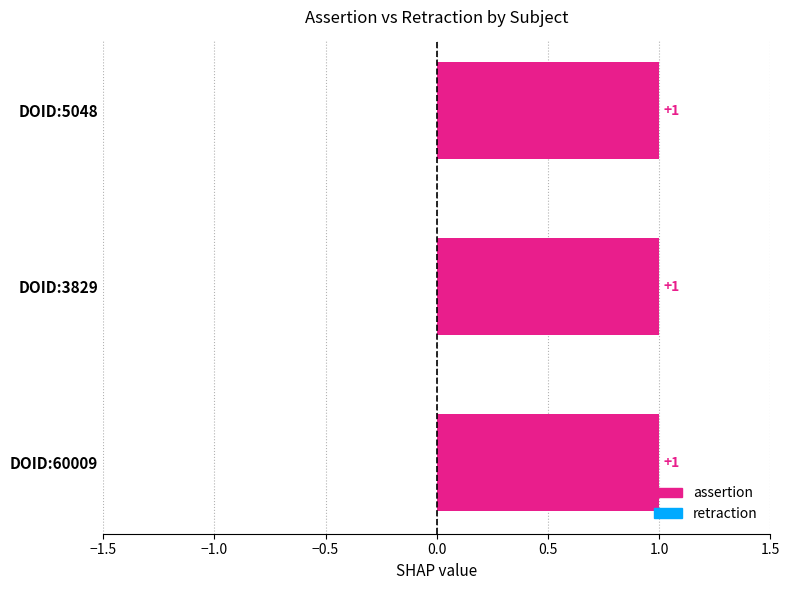

Rank the series at DOID:5048 from highest to lowest value.

assertion, retraction